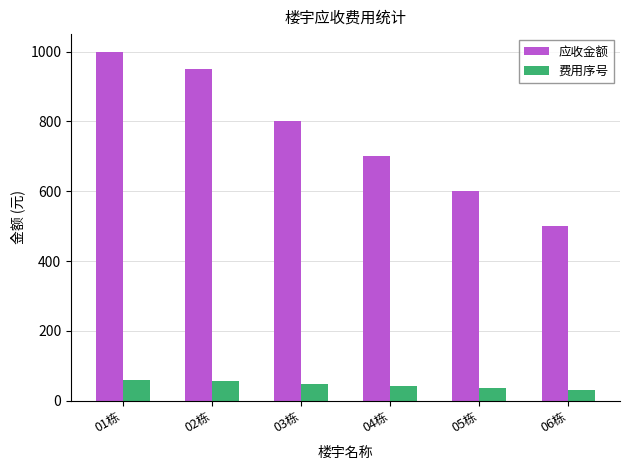

What is the spread (max minus min) of values at 03栋?

752